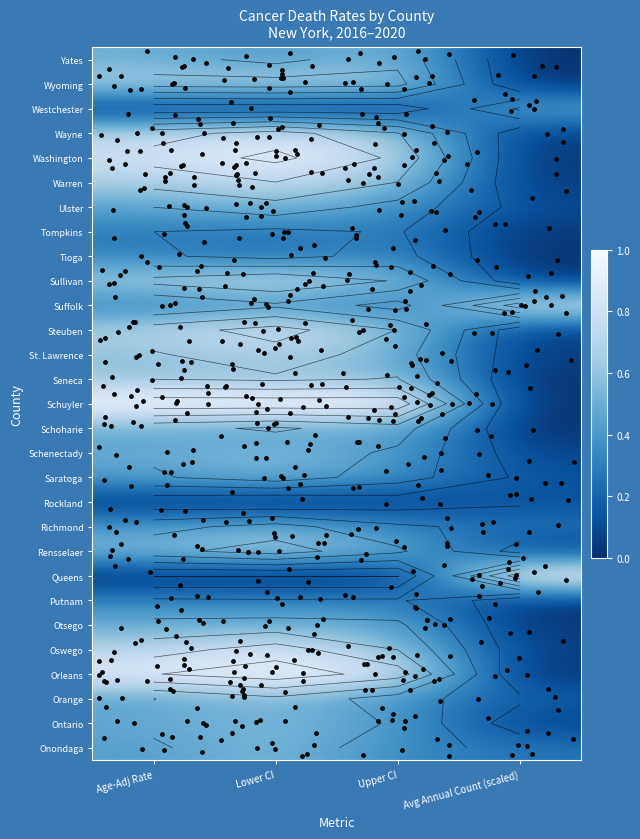

What is the difference between the highest and lowest values at Upper CI?

1.0